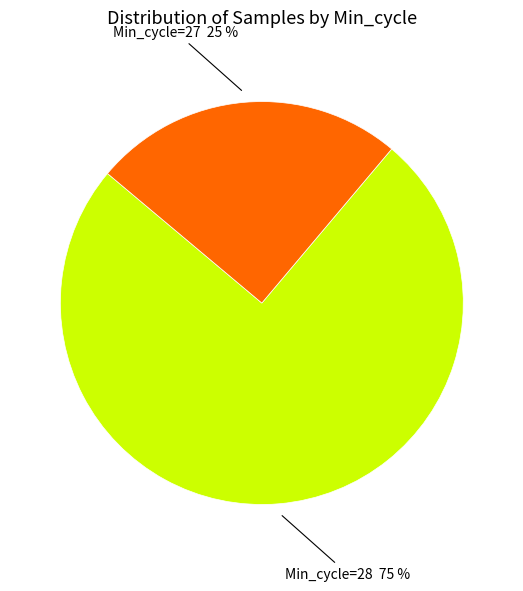

To the nearest percent, what is the difference between the largest and smallest slice percentages?

50%